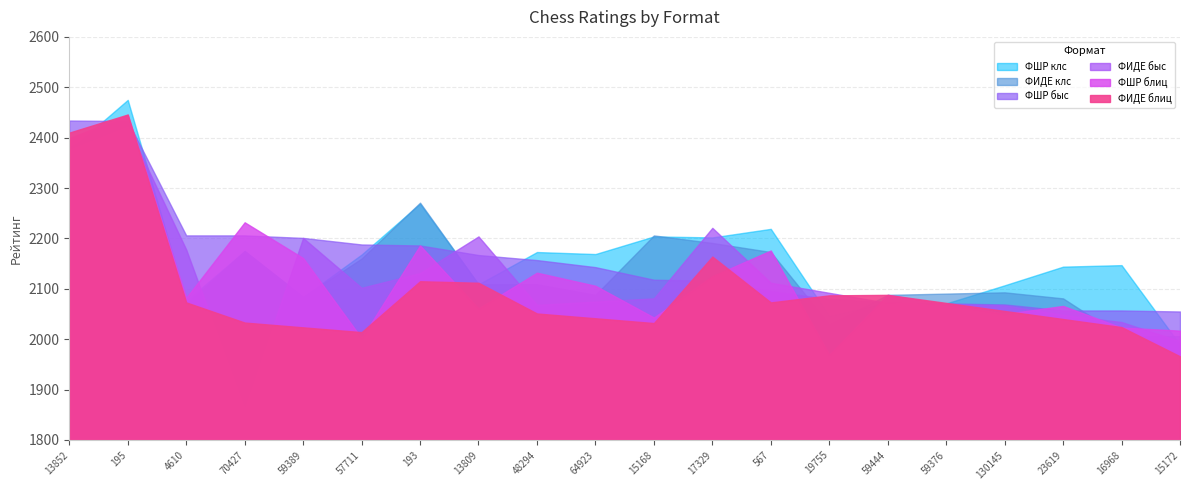

What is the value of the ФШР блиц point at the 10th from the left?

2106